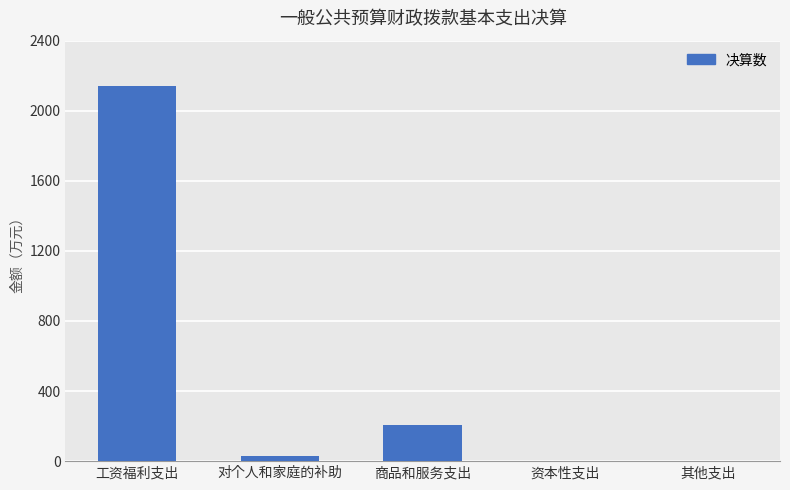

The chart shows a value of 891.9 at 其他支出. True or false?

False